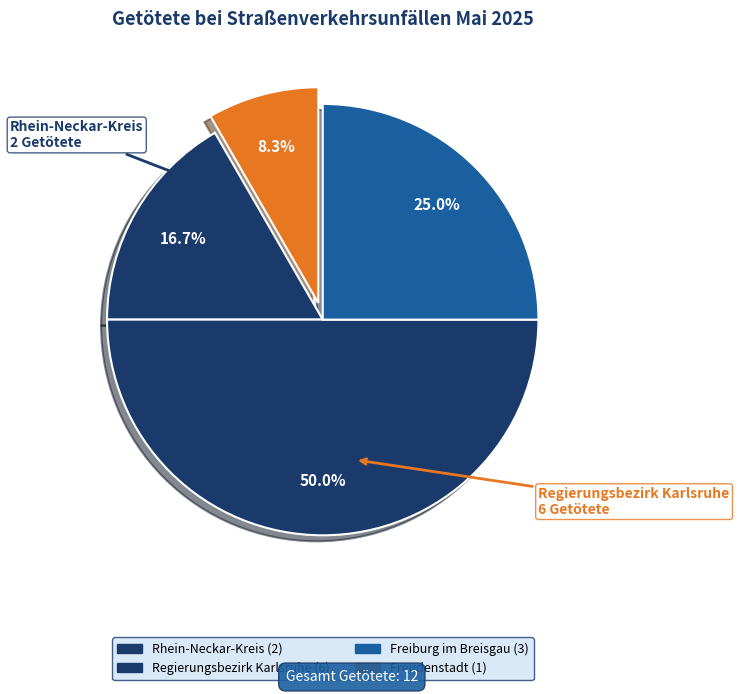

Count the number of slices in the pie.

4